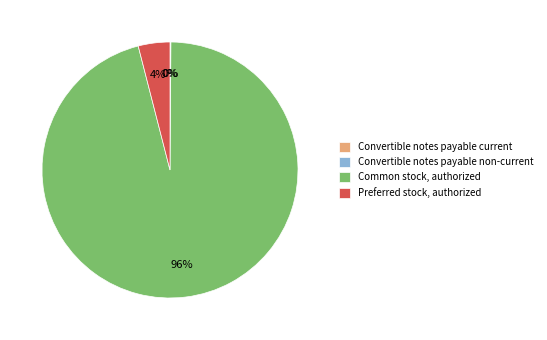

True or false: Preferred stock, authorized accounts for 4% of the total.

True